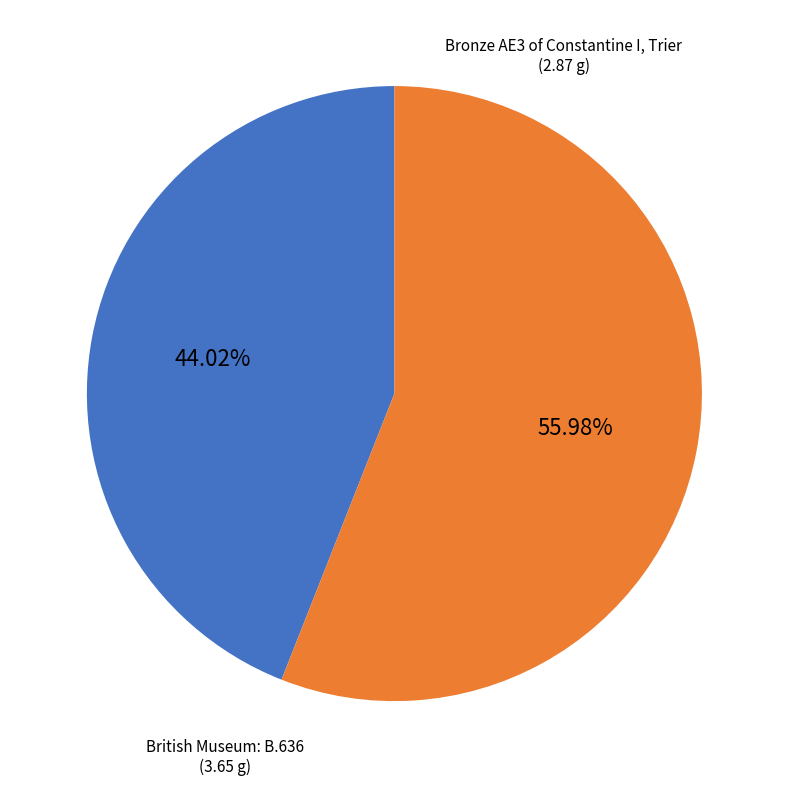

Approximately how many times larger is the value at British Museum: B.636 compared to Bronze AE3 of Constantine I, Trier?

1.3